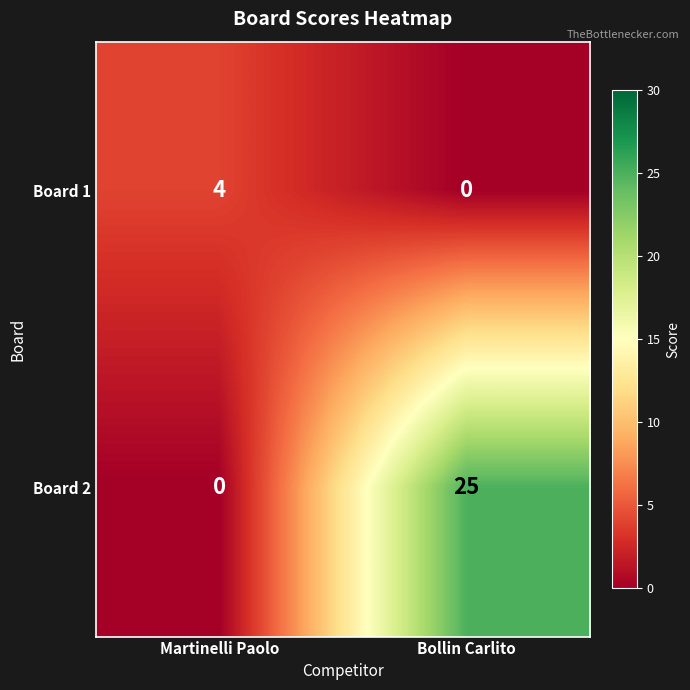

Reading left to right, transcribe all the data shown in this chart.

Board 1: 4	0
Board 2: 0	25